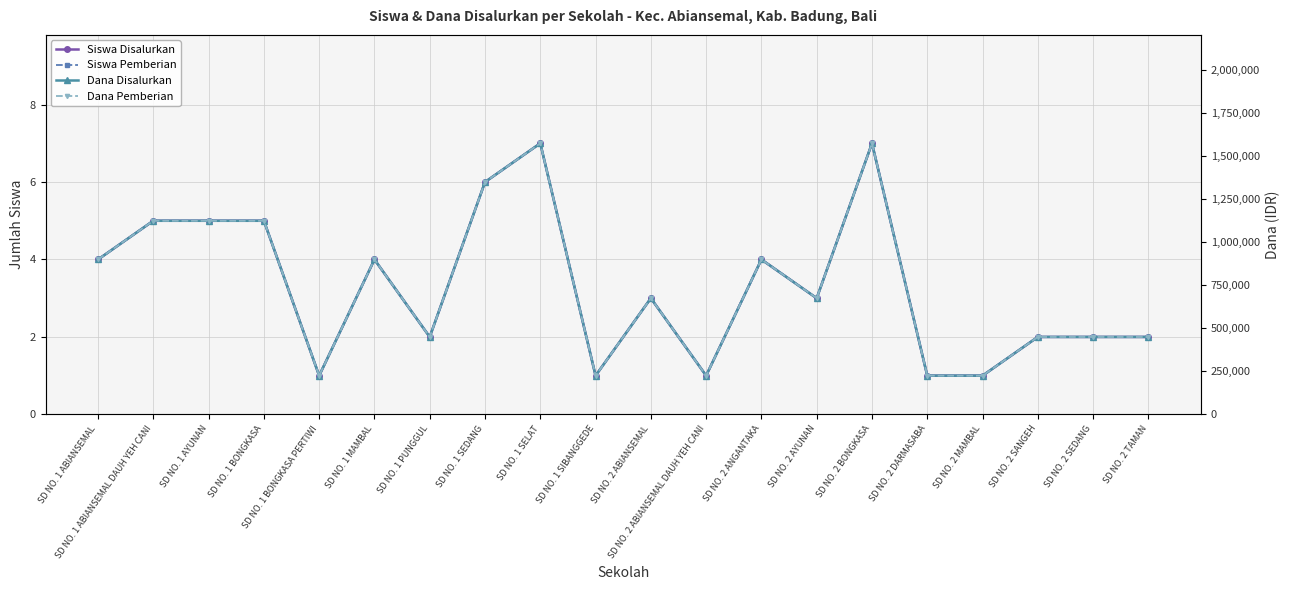

True or false: Siswa Pemberian and Siswa Disalurkan cross at least once.

False